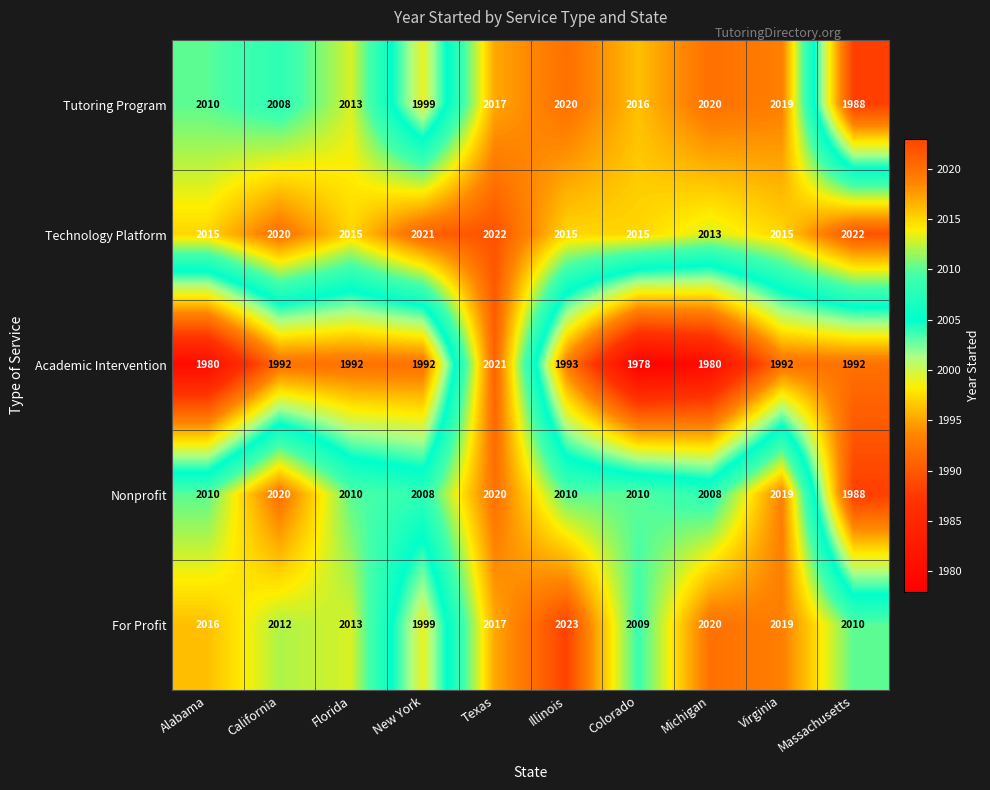

Is the value of Technology Platform at Colorado greater than the value of For Profit at Virginia?

No